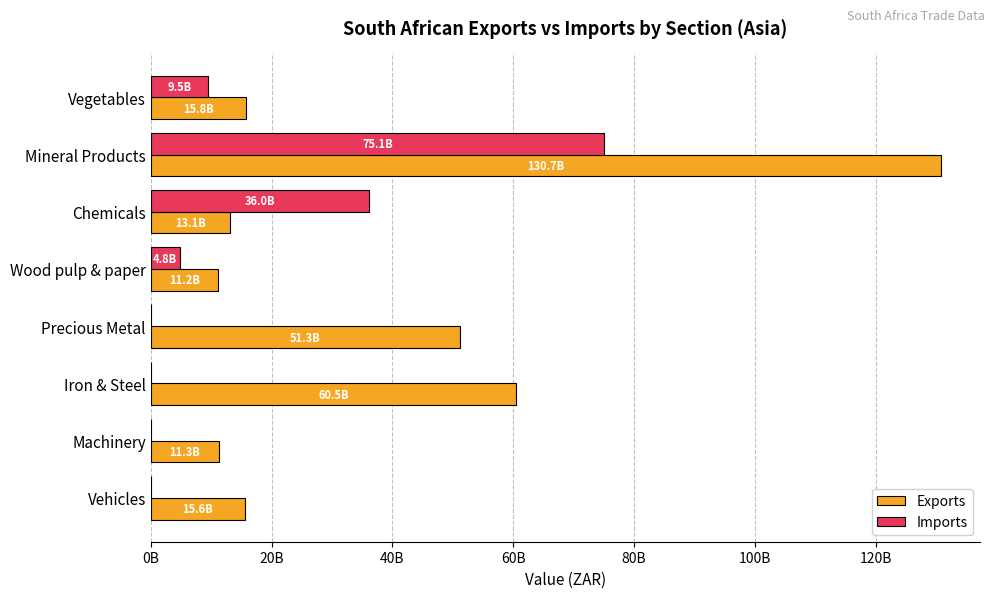

What are all the series names shown in the legend?

Exports, Imports